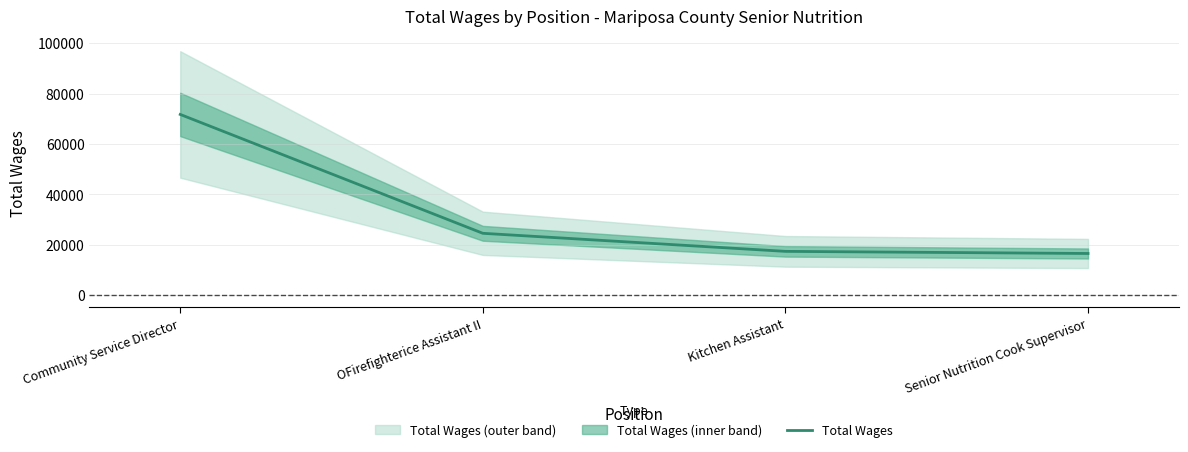

What is the difference between the maximum and minimum values?

55190